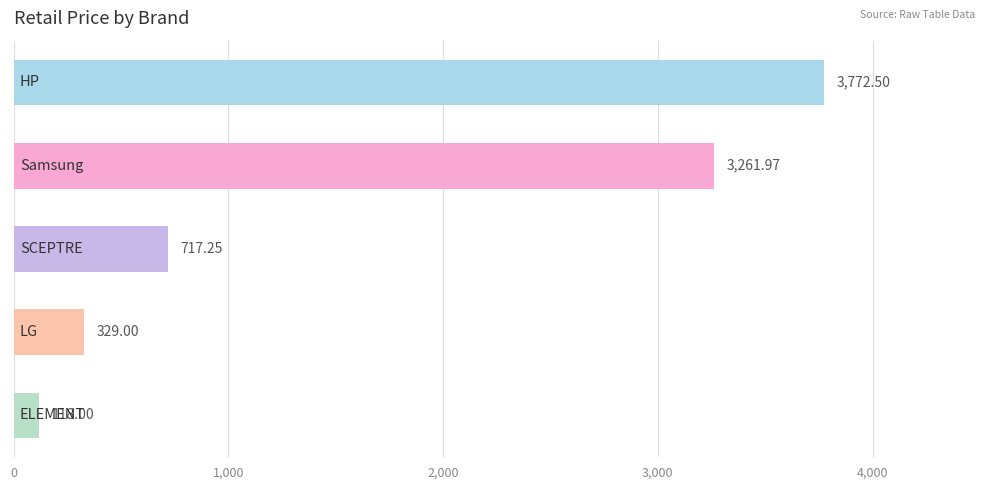

What is the sum of all values?

8198.7